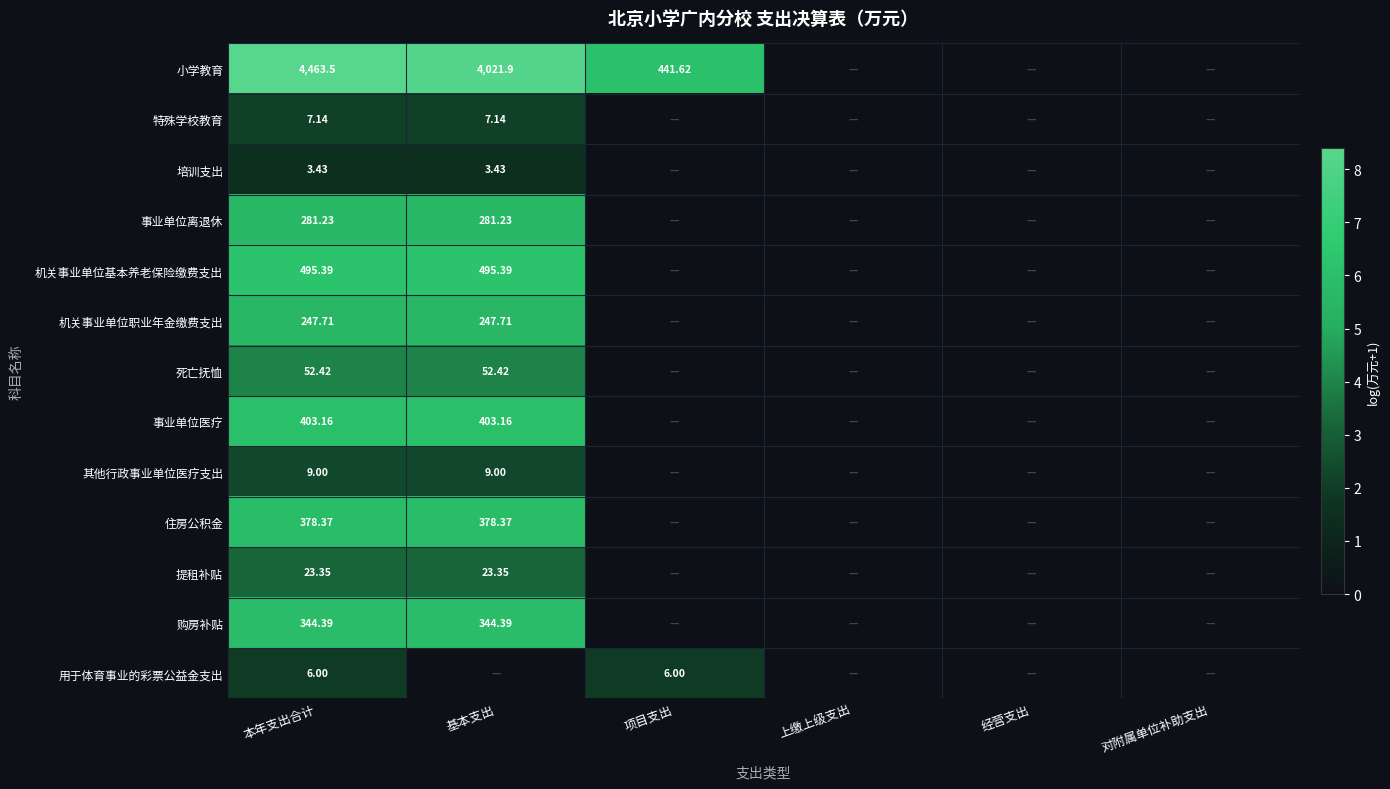

Which series has the largest total across all categories?

小学教育